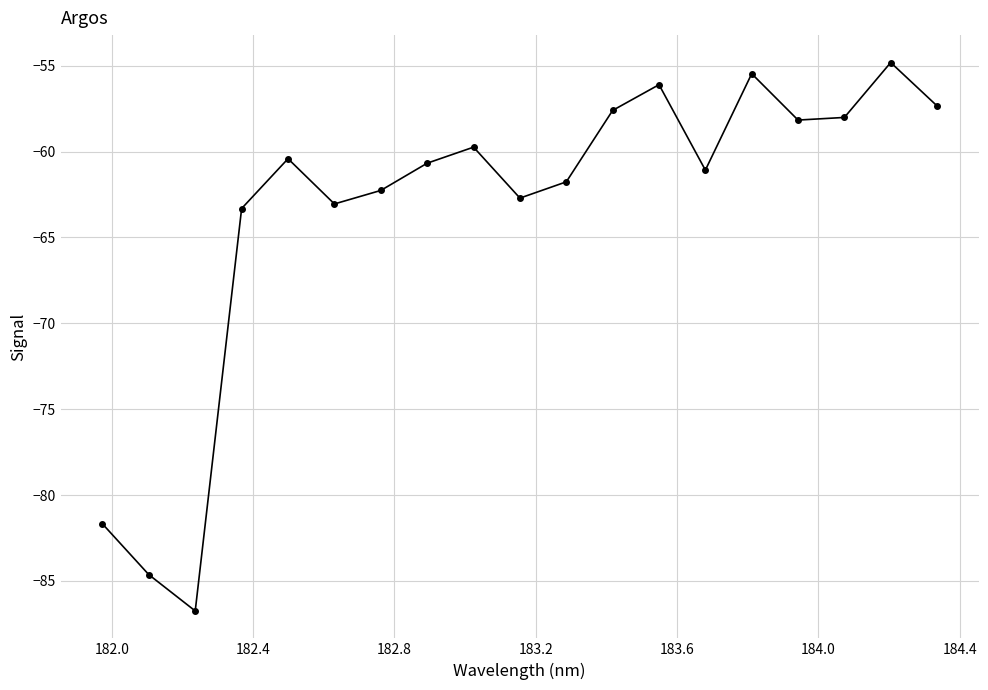

What is the difference between the second highest and minimum values?

31.3